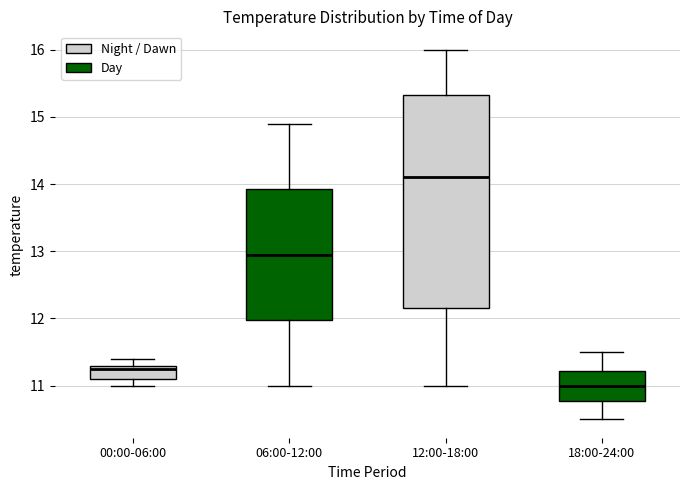

Reading left to right, transcribe this box plot: for each box, give where its median line is, the range the box spans, and where its two whiskers end, as read against the y-axis. The values are not printed on the chart, so give them approximately, as read against the axis.

00:00-06:00: median 11.3 (just below the box's upper edge), box 11.1 to 11.3, whiskers 11.0 to 11.4
06:00-12:00: median 13.0, box 12.0 to 13.9, whiskers 11.0 to 14.9
12:00-18:00: median 14.1, box 12.2 to 15.3, whiskers 11.0 to 16.0
18:00-24:00: median 11.0, box 10.8 to 11.2, whiskers 10.5 to 11.5